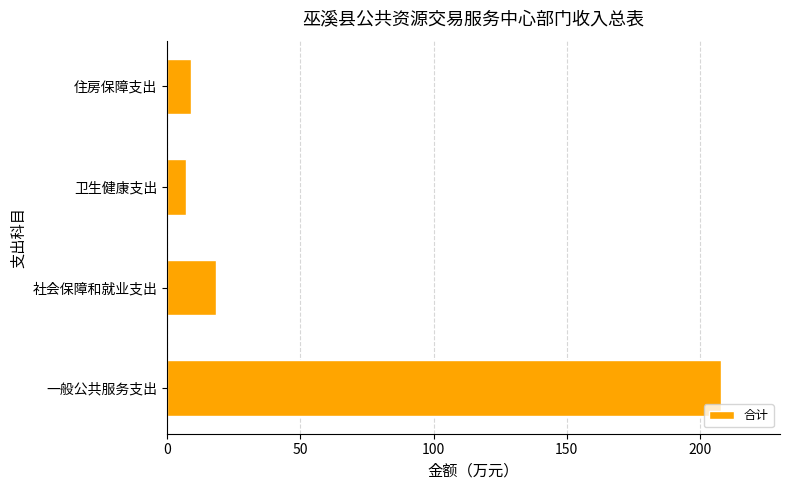

Which has a higher value, 一般公共服务支出 or 卫生健康支出?

一般公共服务支出